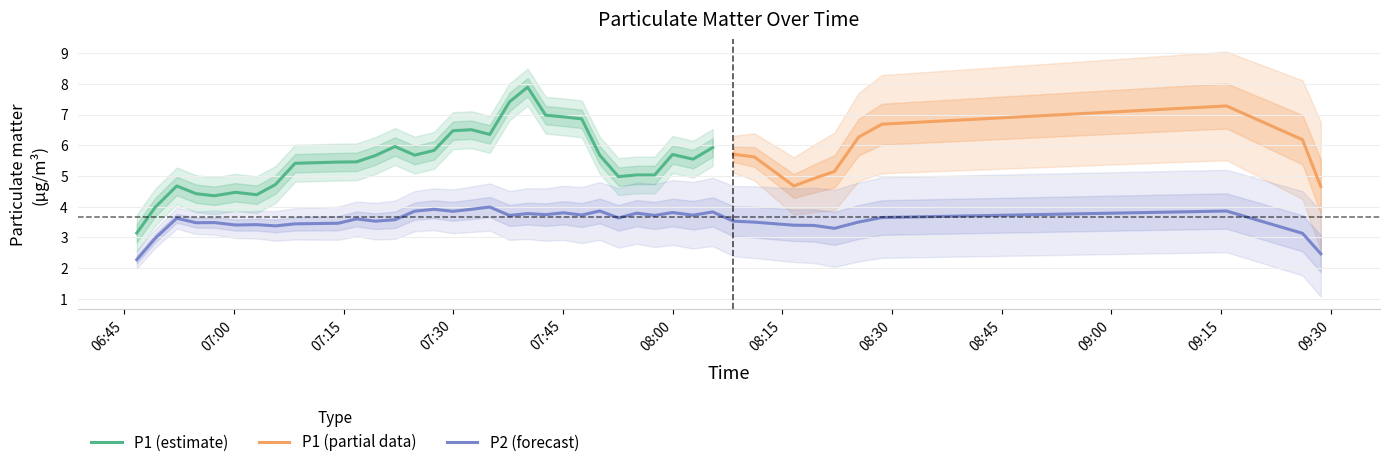

What is the value of the P2 point at the 30th from the left?

3.8